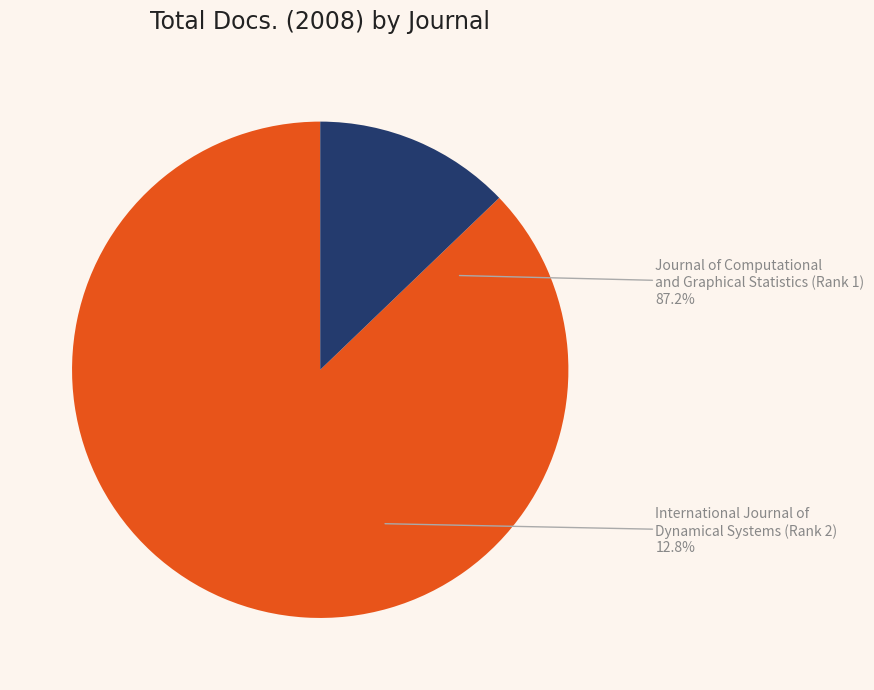

To the nearest percent, what portion does Journal of Computational and Graphical Statistics (Rank 1) represent?

87%